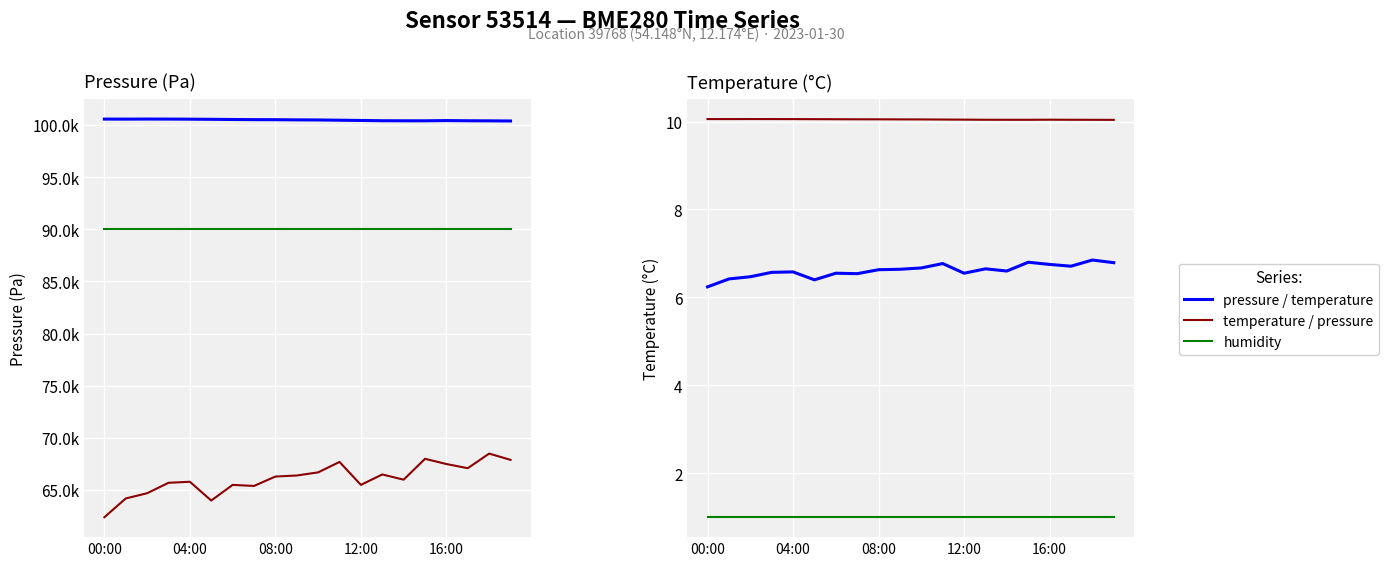

What is the average value of the humidity (÷100) series?

1.0